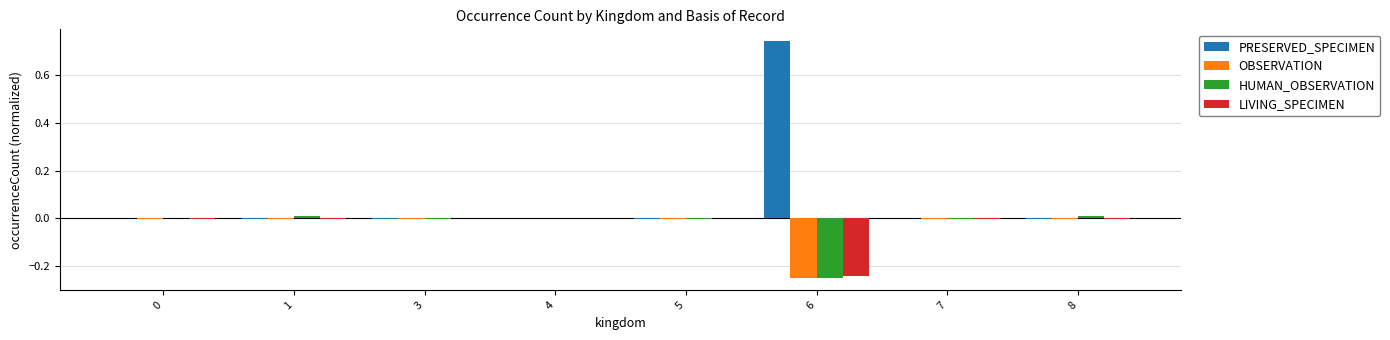

Is it true that HUMAN_OBSERVATION equals -0.0 at 5?

True